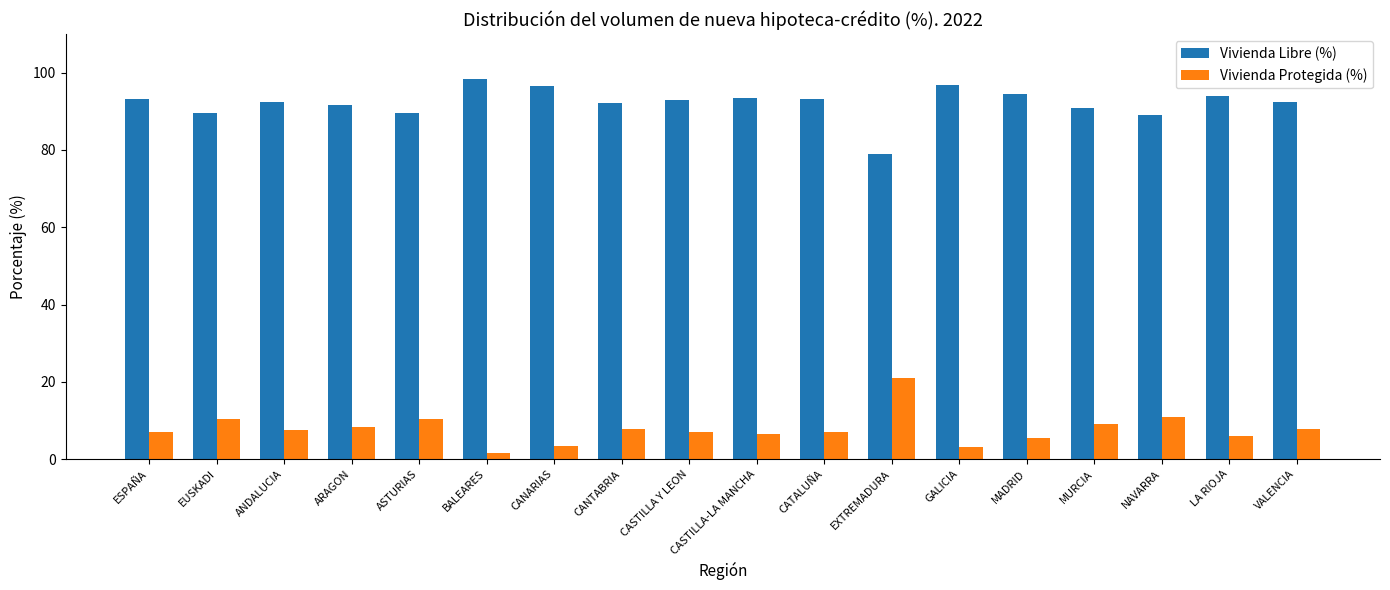

How many categories are shown in the chart?

18